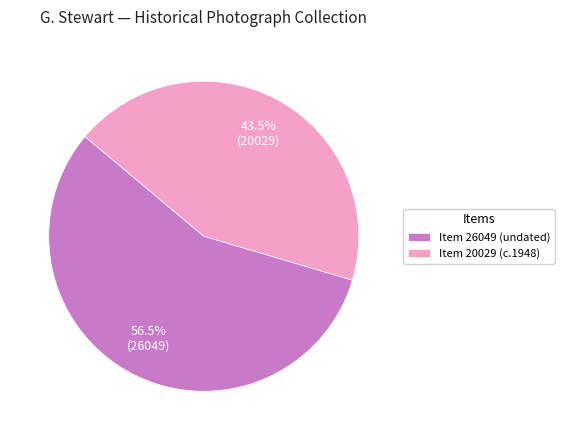

Rank the categories by value from lowest to highest.

Item 20029 (c.1948), Item 26049 (undated)